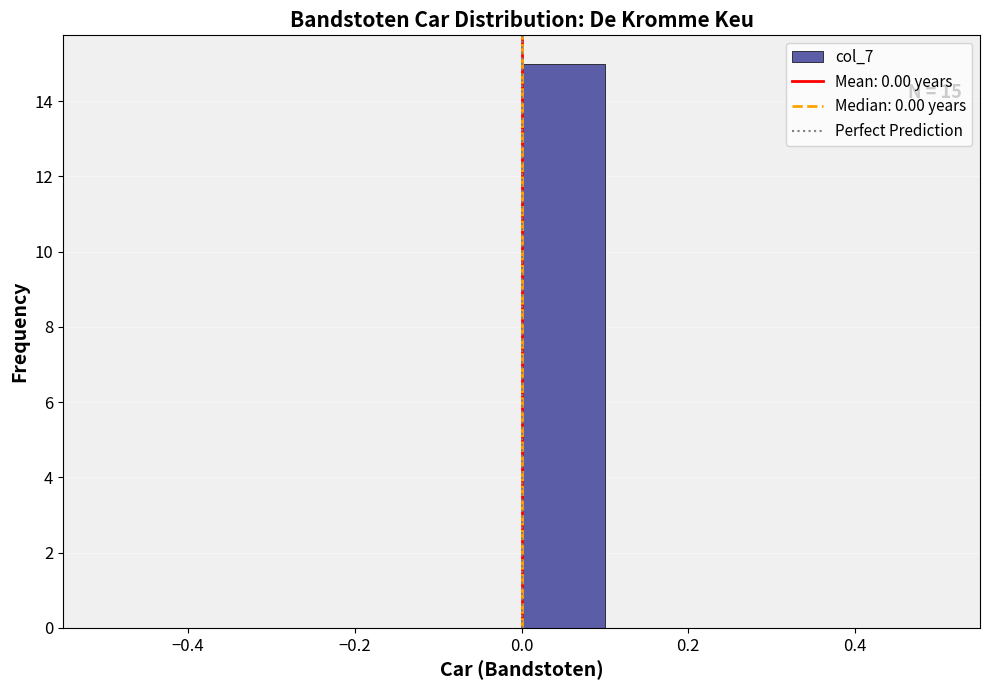

Which range on the x-axis has the tallest bar?

0.0 to 0.1